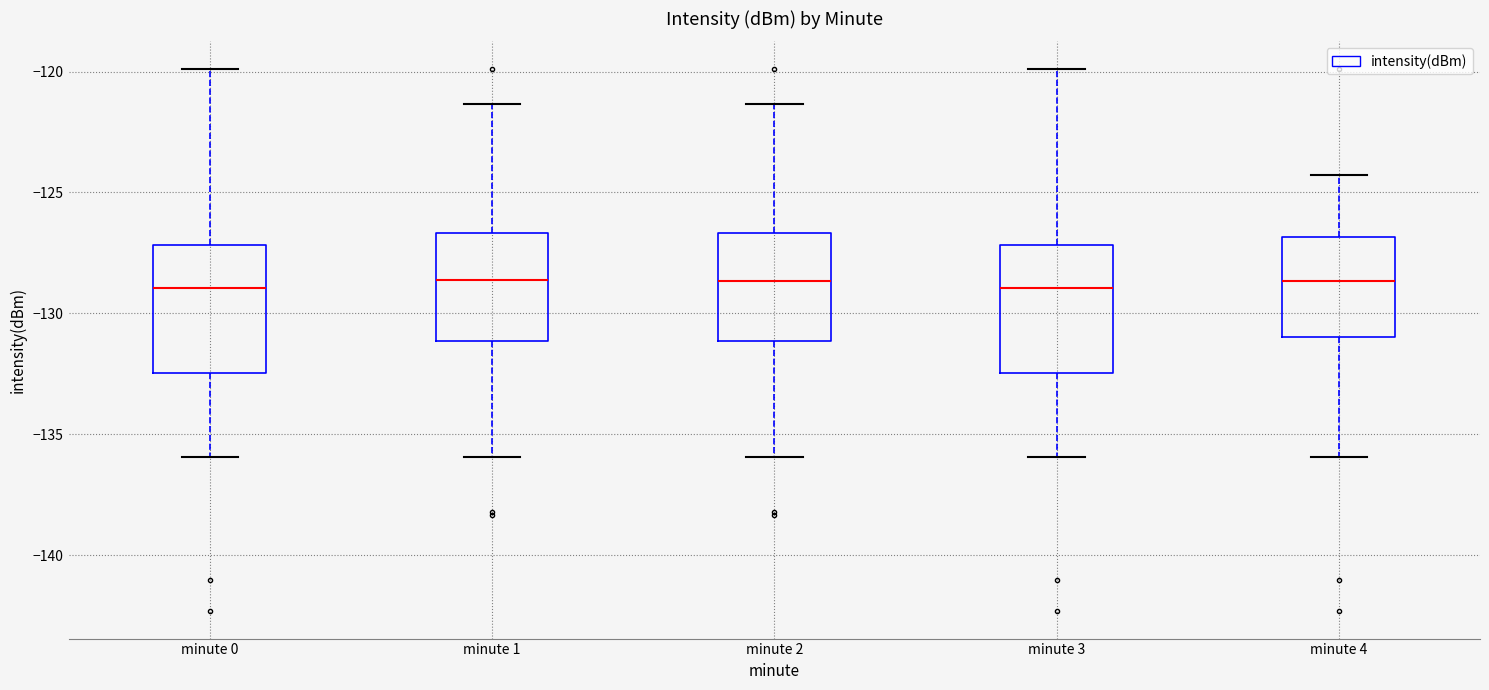

Reading left to right, transcribe this box plot: for each box, give where its median line is, the range the box spans, and where its two whiskers end, as read against the y-axis. The values are not printed on the chart, so give them approximately, as read against the axis.

minute 0: median -129.0, box -132.5 to -127.0, whiskers -136.0 to -120.0
minute 1: median -128.5, box -131.0 to -126.5, whiskers -136.0 to -121.5
minute 2: median -128.5, box -131.0 to -126.5, whiskers -136.0 to -121.5
minute 3: median -129.0, box -132.5 to -127.0, whiskers -136.0 to -120.0
minute 4: median -128.5, box -131.0 to -127.0, whiskers -136.0 to -124.5